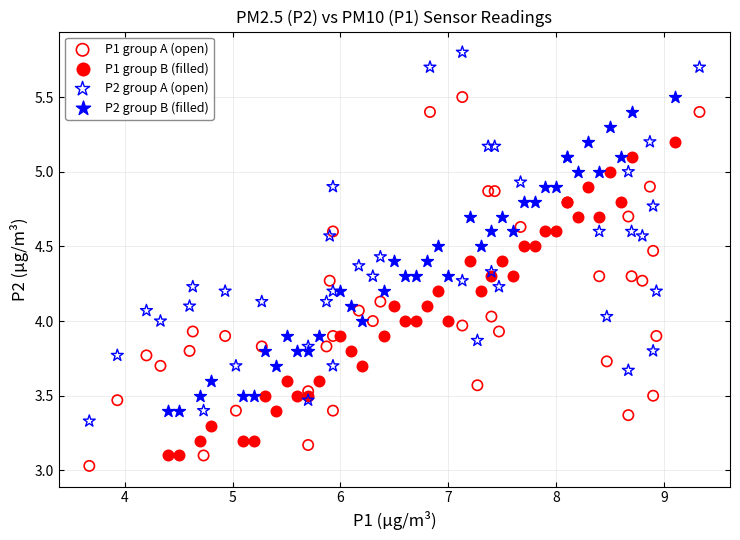

Which series contains the highest Y value?

P2 group A (open)